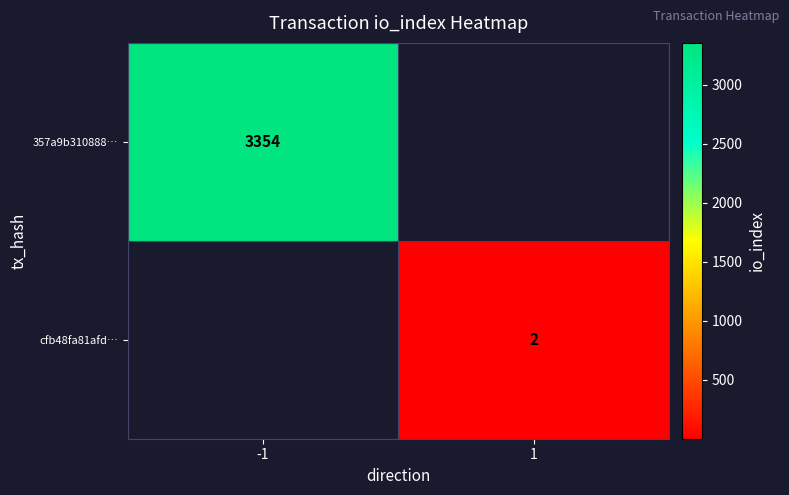

What is the total value across all series at 1?

2